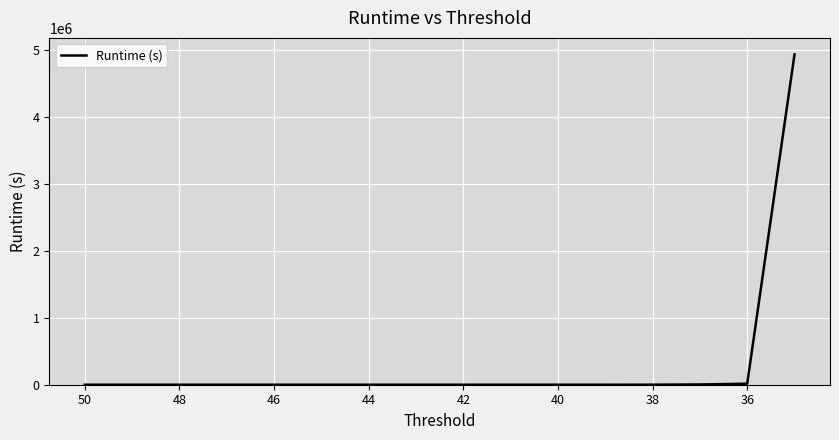

Is it true that the value at 48 is 0.0?

True